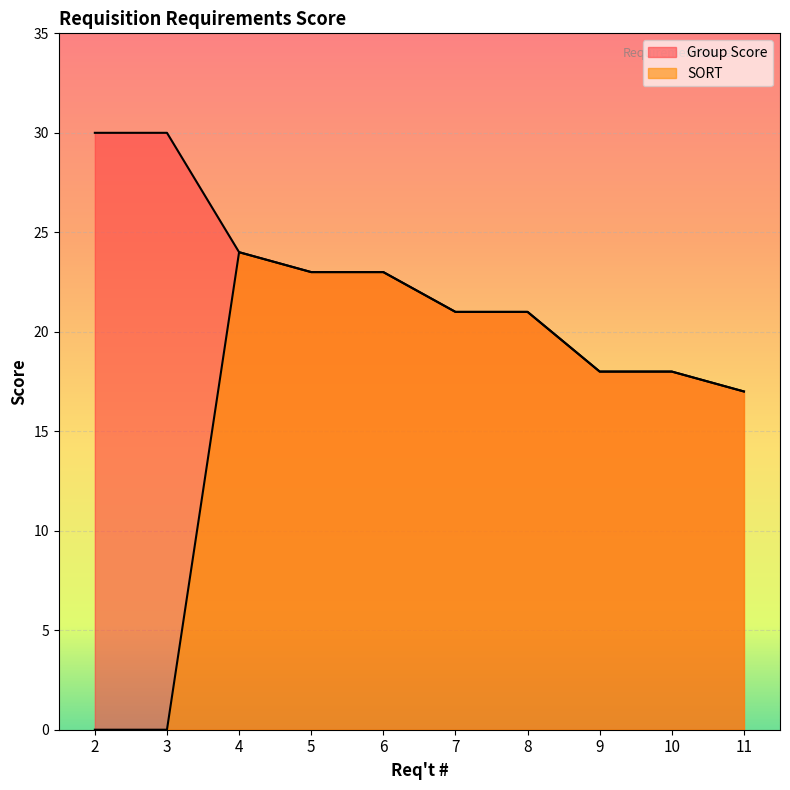

In SORT, how many points are higher than both neighbors (excluding endpoints)?

1